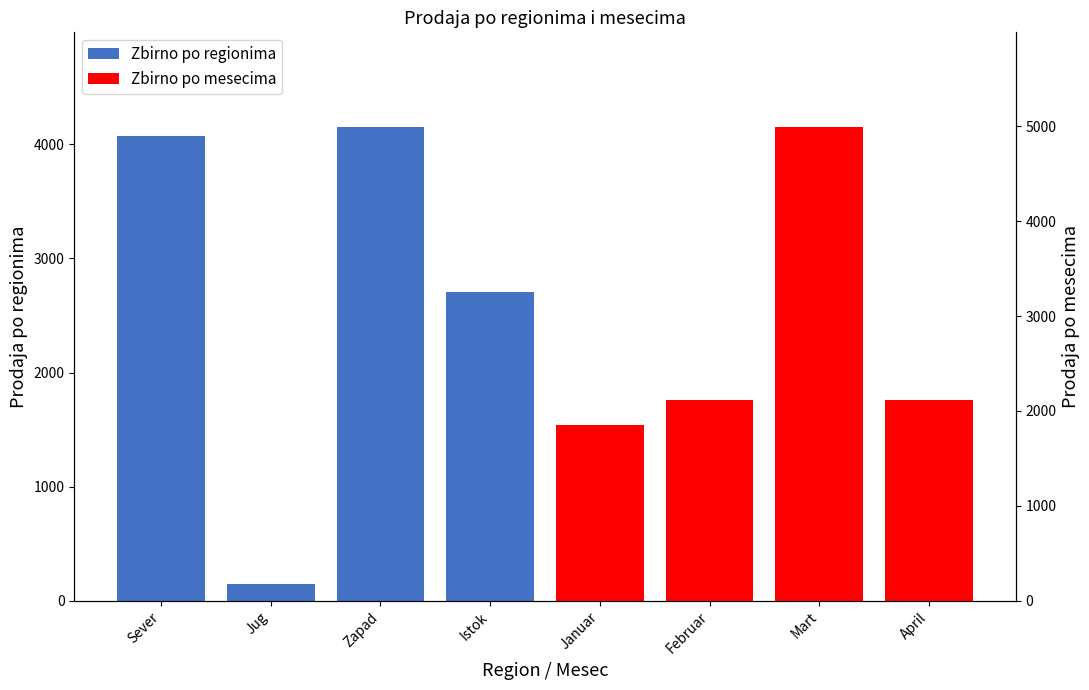

Between Sever and Istok, which series saw the biggest shift?

Zbirno po regionima